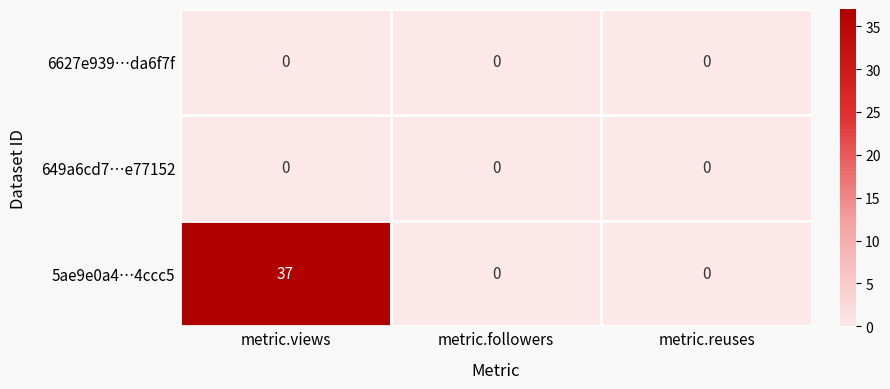

Is it true that 5ae9e0a4…4ccc5 equals -20 at metric.followers?

False